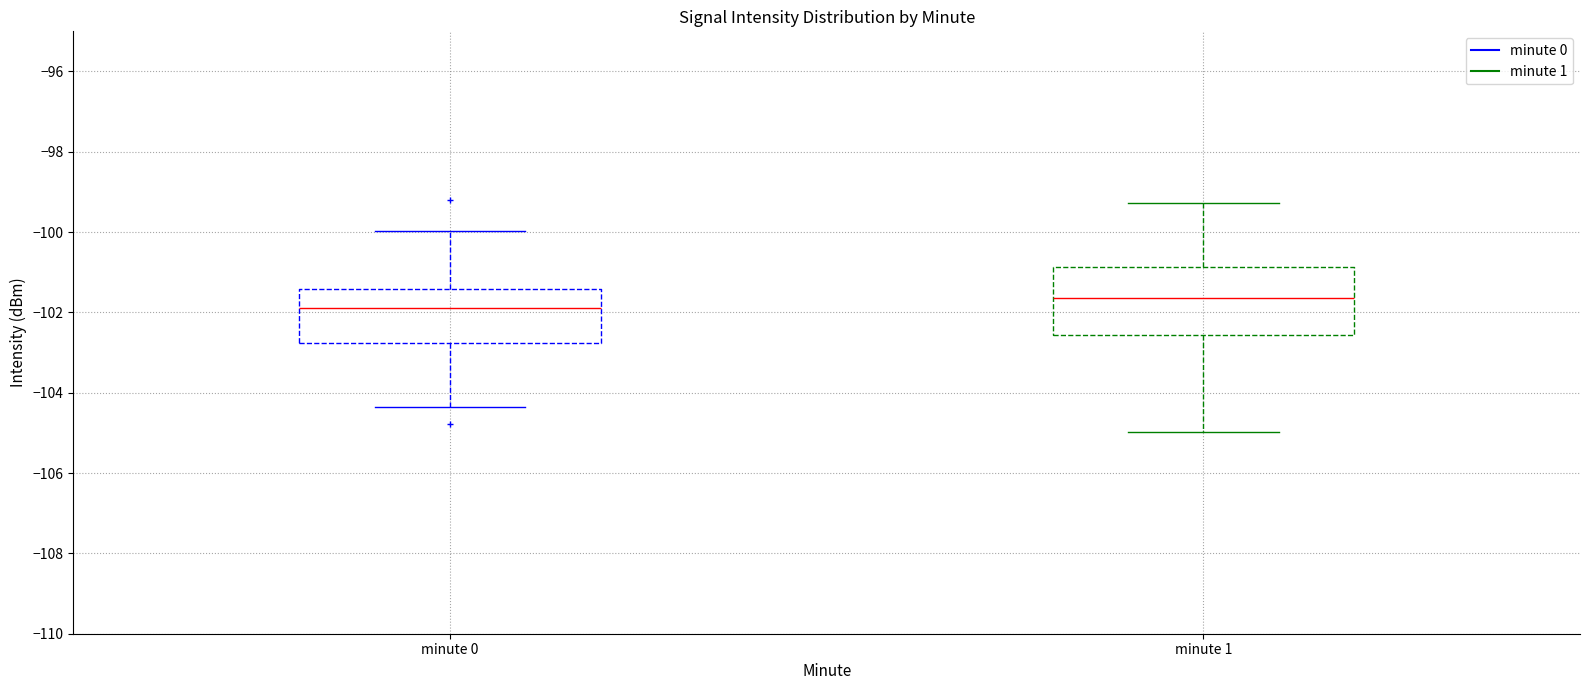

Where is the upper edge of the box for minute 0 on the y-axis? The values are not printed on the chart, so give them approximately, as read against the axis.

-101.4